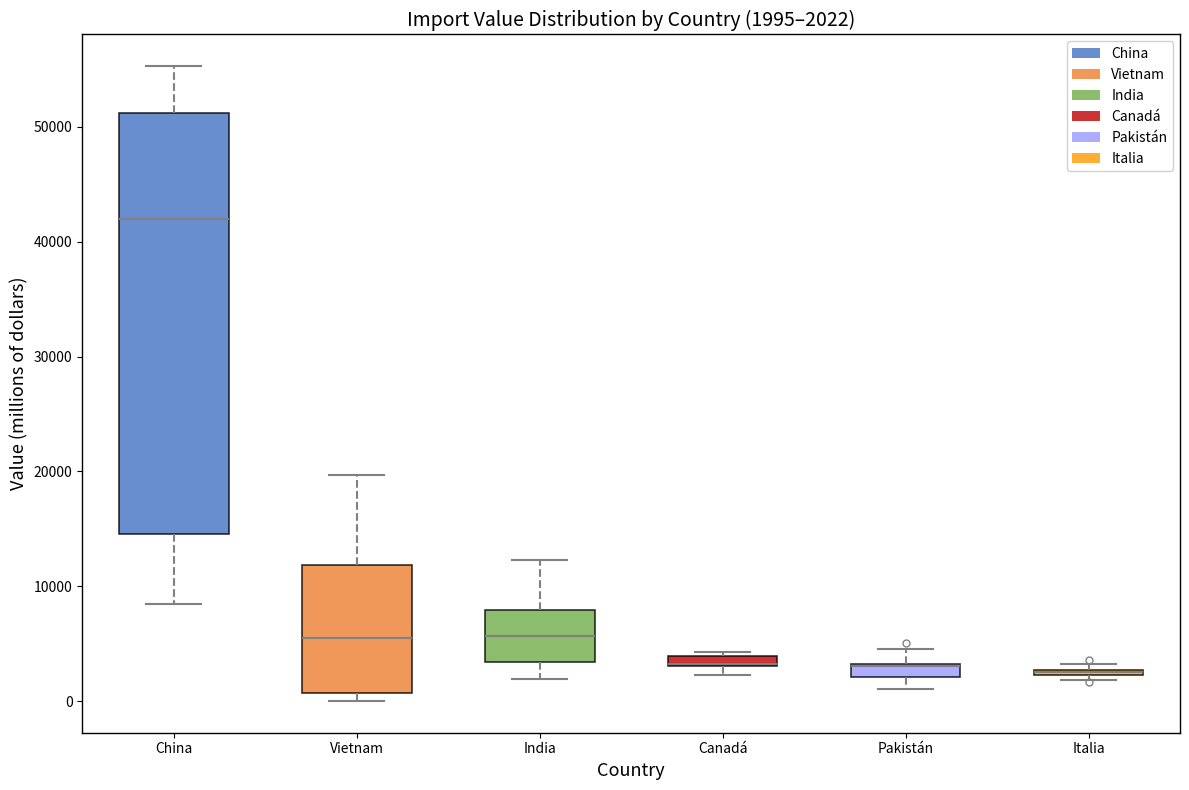

Comparing the boxes themselves (not the whiskers), which one is the tallest?

China